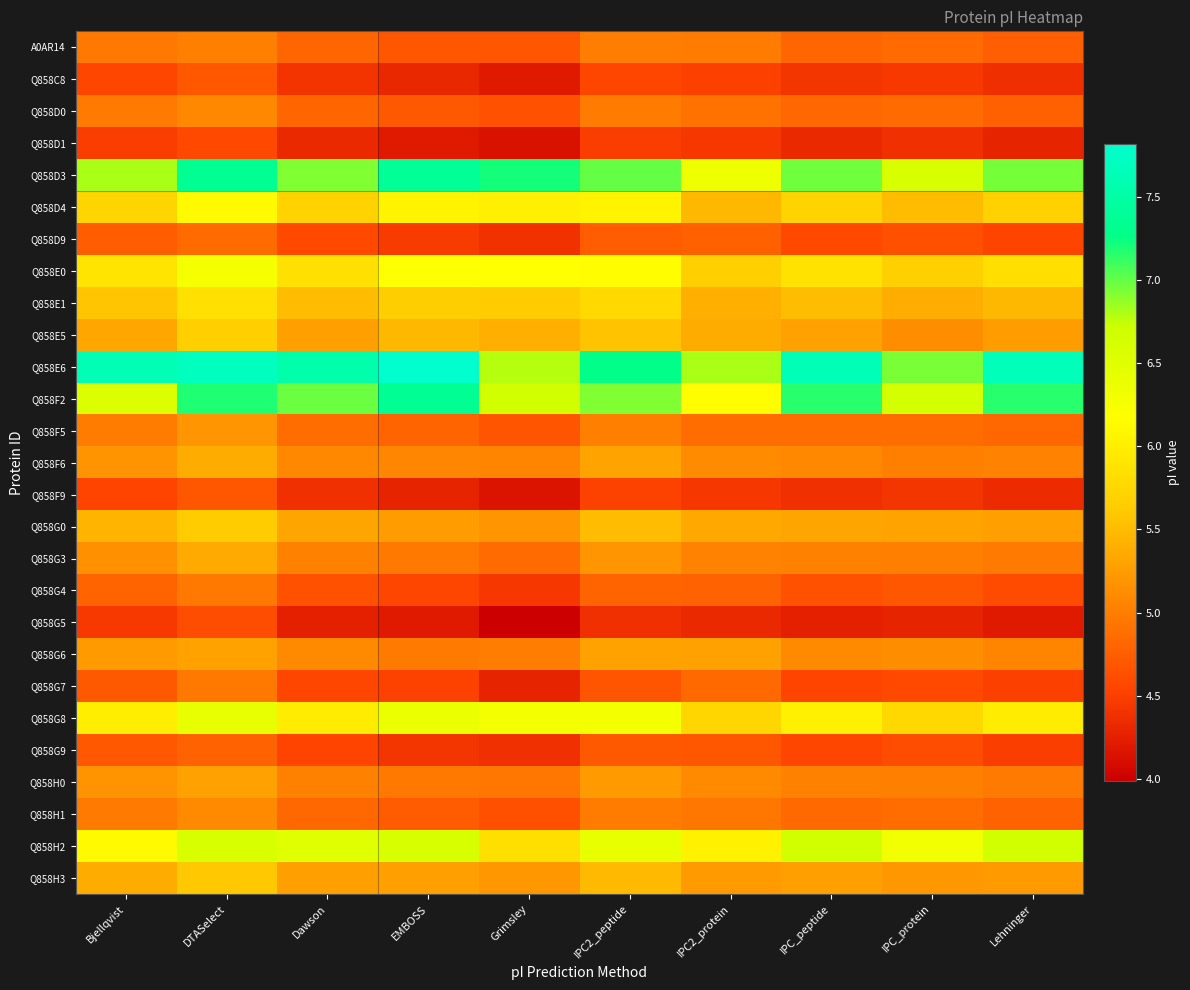

At which category is the sum across all series the highest?

DTASelect